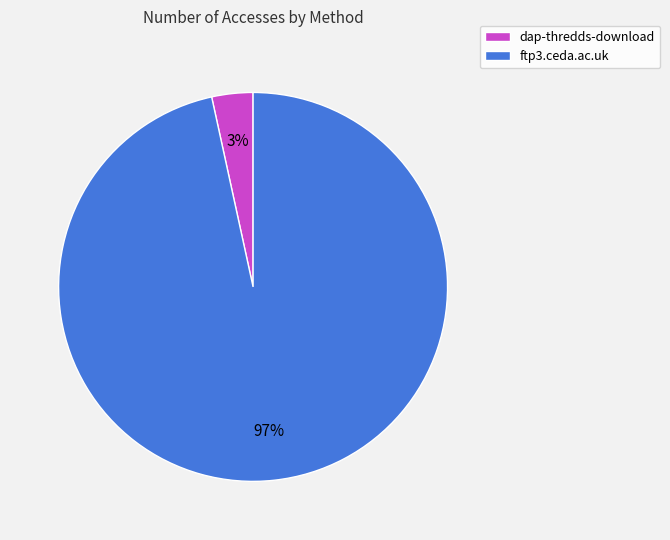

Which slice is the largest?

ftp3.ceda.ac.uk